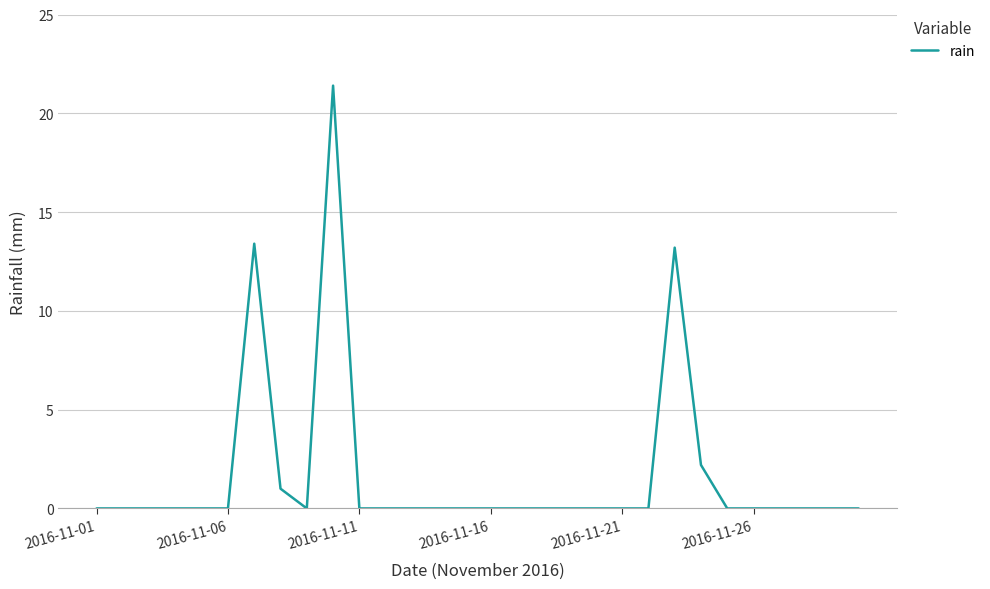

What is the average value?

1.7